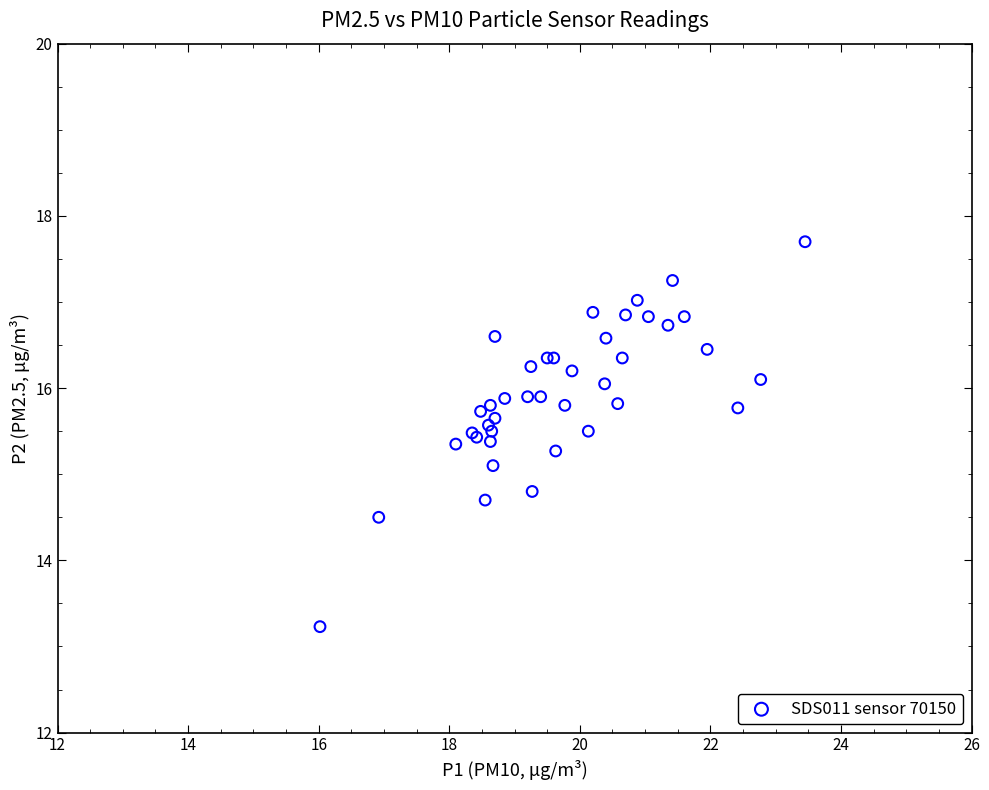

What Y value in the scatter plot is closest to 15?

15.1